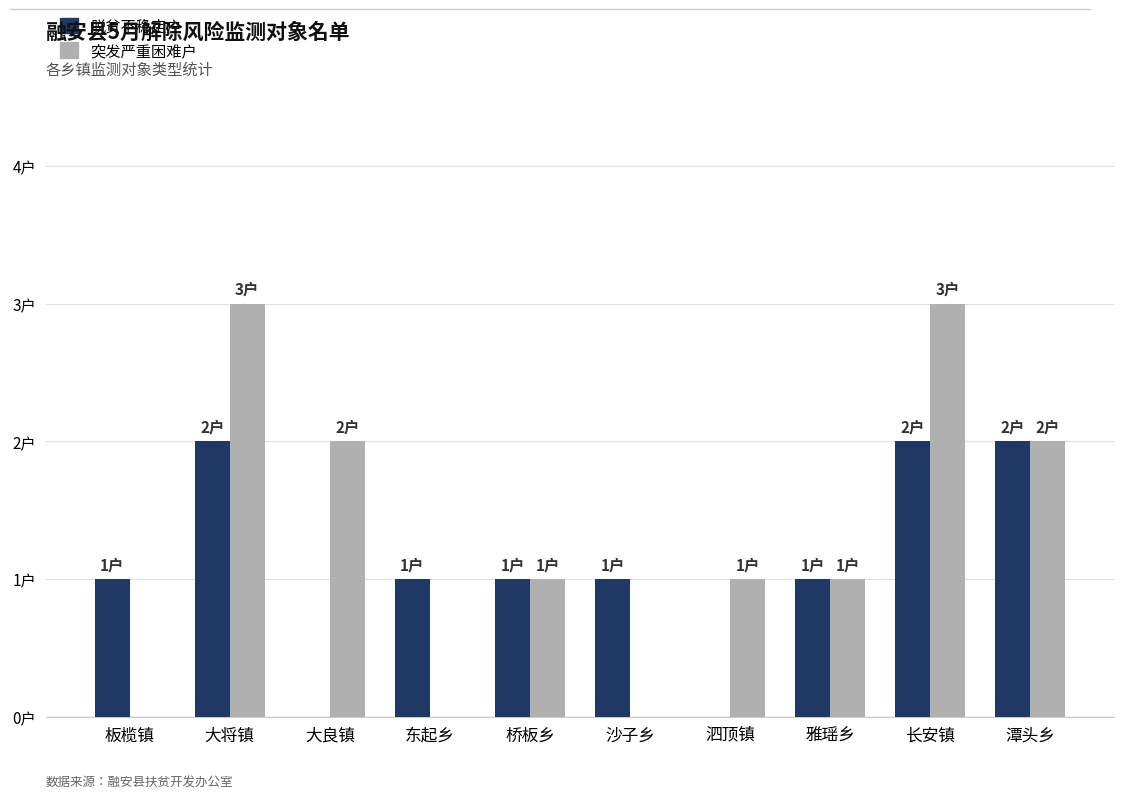

Which category has the lowest value in the 脱贫不稳定户 series?

大良镇